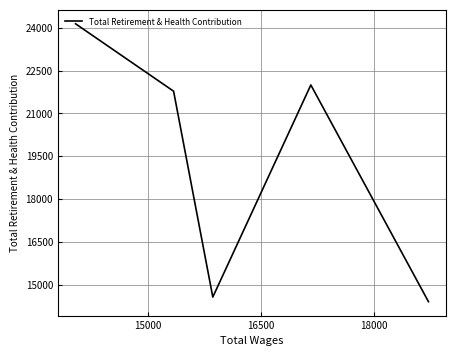

What is the average value?

19381